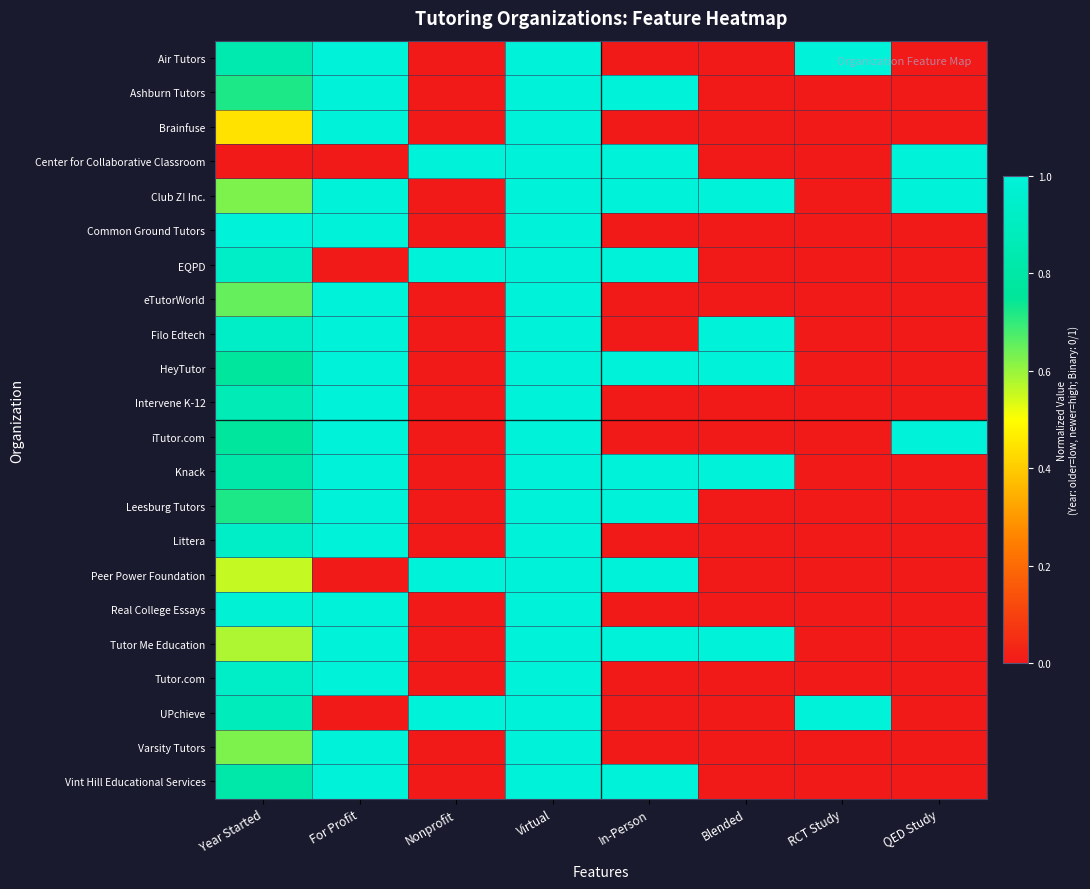

Reading left to right, what are all the values shown in this chart?

Air Tutors: Year Started=0.8	For Profit=1.0	Nonprofit=0.0	Virtual=1.0	In-Person=0.0	Blended=0.0	RCT Study=1.0	QED Study=0.0
Ashburn Tutors: Year Started=0.7	For Profit=1.0	Nonprofit=0.0	Virtual=1.0	In-Person=1.0	Blended=0.0	RCT Study=0.0	QED Study=0.0
Brainfuse: Year Started=0.4	For Profit=1.0	Nonprofit=0.0	Virtual=1.0	In-Person=0.0	Blended=0.0	RCT Study=0.0	QED Study=0.0
Center for Collaborative Classroom: Year Started=0.0	For Profit=0.0	Nonprofit=1.0	Virtual=1.0	In-Person=1.0	Blended=0.0	RCT Study=0.0	QED Study=1.0
Club Z! Inc.: Year Started=0.6	For Profit=1.0	Nonprofit=0.0	Virtual=1.0	In-Person=1.0	Blended=1.0	RCT Study=0.0	QED Study=1.0
Common Ground Tutors: Year Started=1.0	For Profit=1.0	Nonprofit=0.0	Virtual=1.0	In-Person=0.0	Blended=0.0	RCT Study=0.0	QED Study=0.0
EQPD: Year Started=0.9	For Profit=0.0	Nonprofit=1.0	Virtual=1.0	In-Person=1.0	Blended=0.0	RCT Study=0.0	QED Study=0.0
eTutorWorld: Year Started=0.7	For Profit=1.0	Nonprofit=0.0	Virtual=1.0	In-Person=0.0	Blended=0.0	RCT Study=0.0	QED Study=0.0
Filo Edtech: Year Started=0.9	For Profit=1.0	Nonprofit=0.0	Virtual=1.0	In-Person=0.0	Blended=1.0	RCT Study=0.0	QED Study=0.0
HeyTutor: Year Started=0.8	For Profit=1.0	Nonprofit=0.0	Virtual=1.0	In-Person=1.0	Blended=1.0	RCT Study=0.0	QED Study=0.0
Intervene K-12: Year Started=0.9	For Profit=1.0	Nonprofit=0.0	Virtual=1.0	In-Person=0.0	Blended=0.0	RCT Study=0.0	QED Study=0.0
iTutor.com: Year Started=0.8	For Profit=1.0	Nonprofit=0.0	Virtual=1.0	In-Person=0.0	Blended=0.0	RCT Study=0.0	QED Study=1.0
Knack: Year Started=0.8	For Profit=1.0	Nonprofit=0.0	Virtual=1.0	In-Person=1.0	Blended=1.0	RCT Study=0.0	QED Study=0.0
Leesburg Tutors: Year Started=0.7	For Profit=1.0	Nonprofit=0.0	Virtual=1.0	In-Person=1.0	Blended=0.0	RCT Study=0.0	QED Study=0.0
Littera: Year Started=0.9	For Profit=1.0	Nonprofit=0.0	Virtual=1.0	In-Person=0.0	Blended=0.0	RCT Study=0.0	QED Study=0.0
Peer Power Foundation: Year Started=0.6	For Profit=0.0	Nonprofit=1.0	Virtual=1.0	In-Person=1.0	Blended=0.0	RCT Study=0.0	QED Study=0.0
Real College Essays: Year Started=1.0	For Profit=1.0	Nonprofit=0.0	Virtual=1.0	In-Person=0.0	Blended=0.0	RCT Study=0.0	QED Study=0.0
Tutor Me Education: Year Started=0.6	For Profit=1.0	Nonprofit=0.0	Virtual=1.0	In-Person=1.0	Blended=1.0	RCT Study=0.0	QED Study=0.0
Tutor.com: Year Started=0.9	For Profit=1.0	Nonprofit=0.0	Virtual=1.0	In-Person=0.0	Blended=0.0	RCT Study=0.0	QED Study=0.0
UPchieve: Year Started=0.9	For Profit=0.0	Nonprofit=1.0	Virtual=1.0	In-Person=0.0	Blended=0.0	RCT Study=1.0	QED Study=0.0
Varsity Tutors: Year Started=0.6	For Profit=1.0	Nonprofit=0.0	Virtual=1.0	In-Person=0.0	Blended=0.0	RCT Study=0.0	QED Study=0.0
Vint Hill Educational Services: Year Started=0.8	For Profit=1.0	Nonprofit=0.0	Virtual=1.0	In-Person=1.0	Blended=0.0	RCT Study=0.0	QED Study=0.0